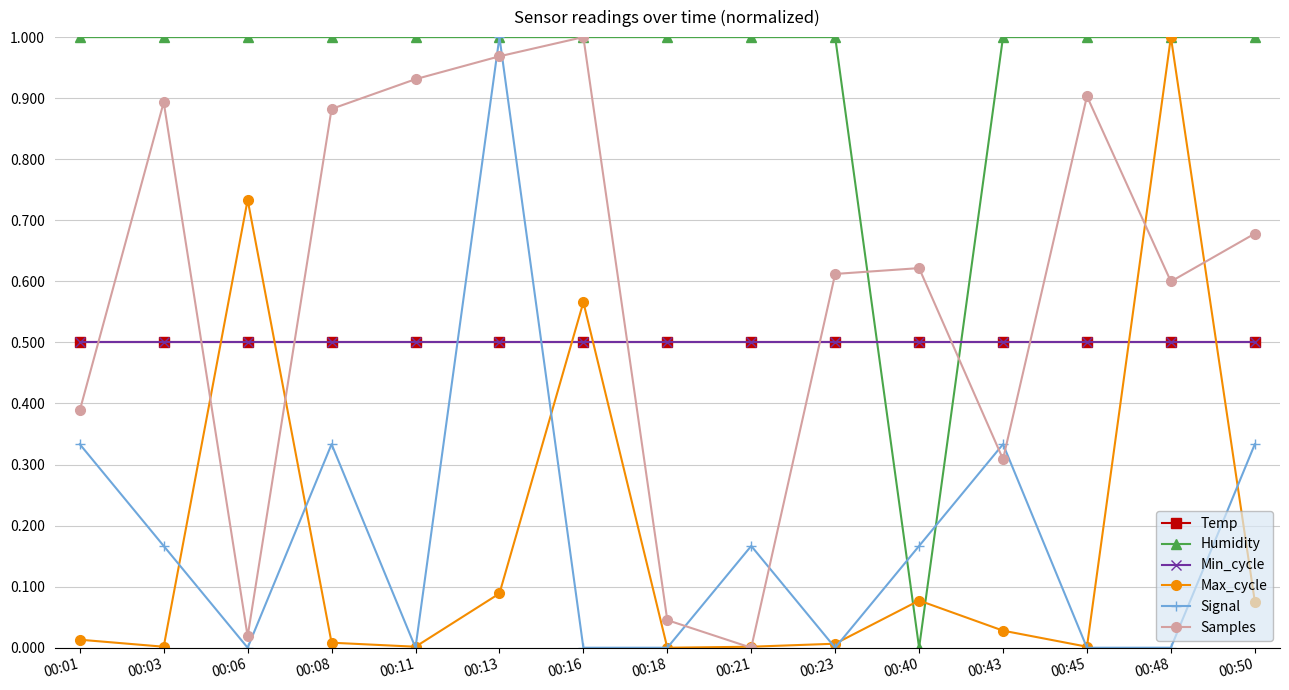

Which category has the highest value across all series?

00:01